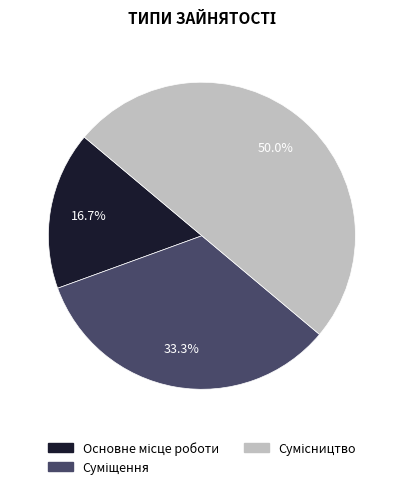

Count the number of slices in the pie.

3